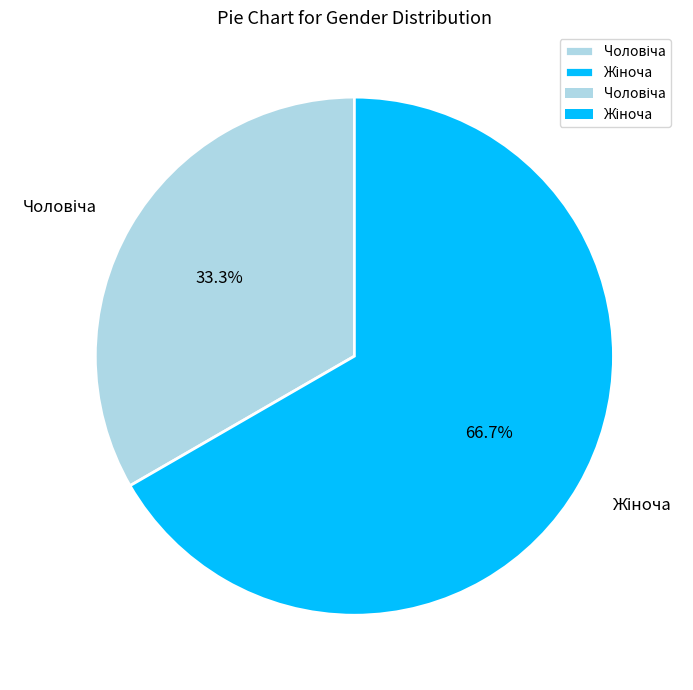

Is there a majority slice in this chart?

Yes